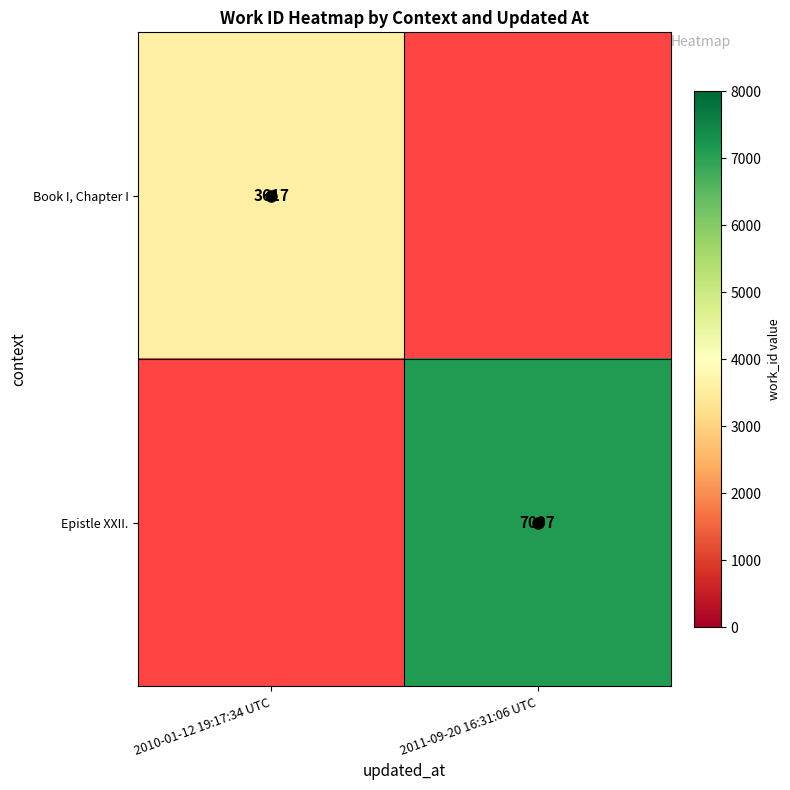

At 2011-09-20 16:31:06 UTC, list the series in order from largest to smallest.

Book I, Chapter I, Epistle XXII.